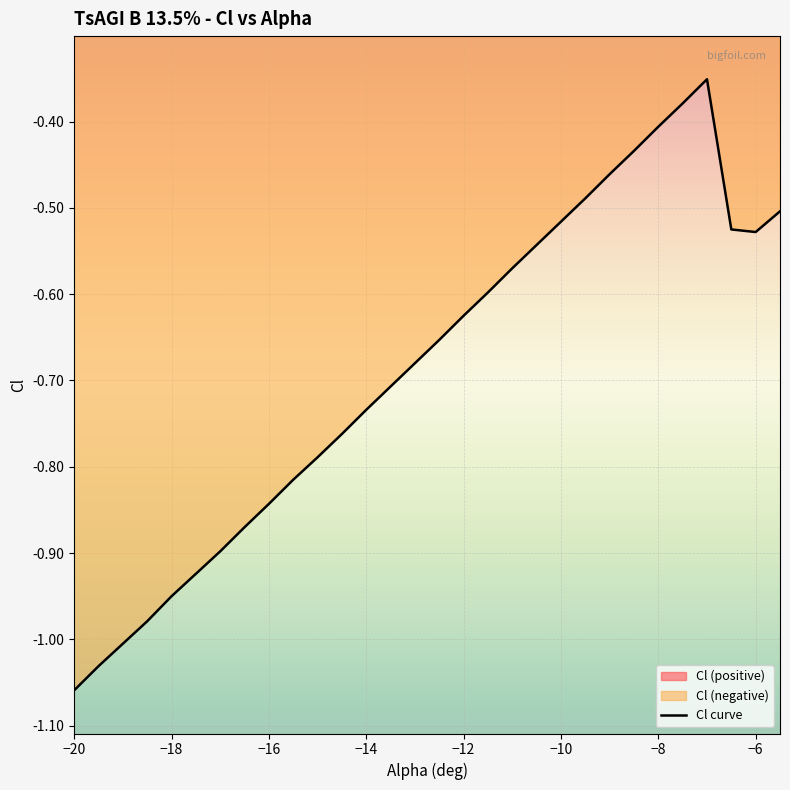

Rank the categories by value from highest to lowest.

-7, -7.5, -8, -8.5, -9, -9.5, -5.5, -10, -6.5, -6, -10.5, -11, -11.5, -12, -12.5, -13, -13.5, -14, -14.5, -15, -15.5, -16, -16.5, -17, -17.5, -18, -18.5, -19, -19.5, -20